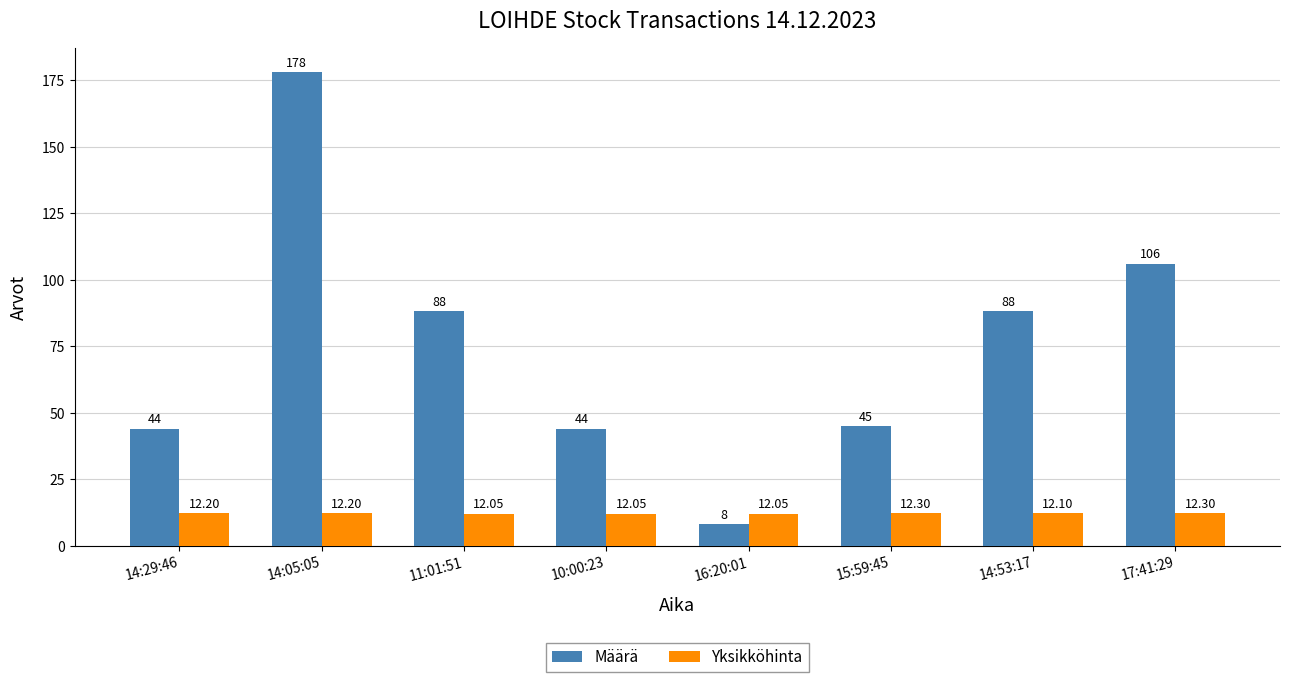

List the series in order of their overall mean, highest first.

Määrä, Yksikköhinta